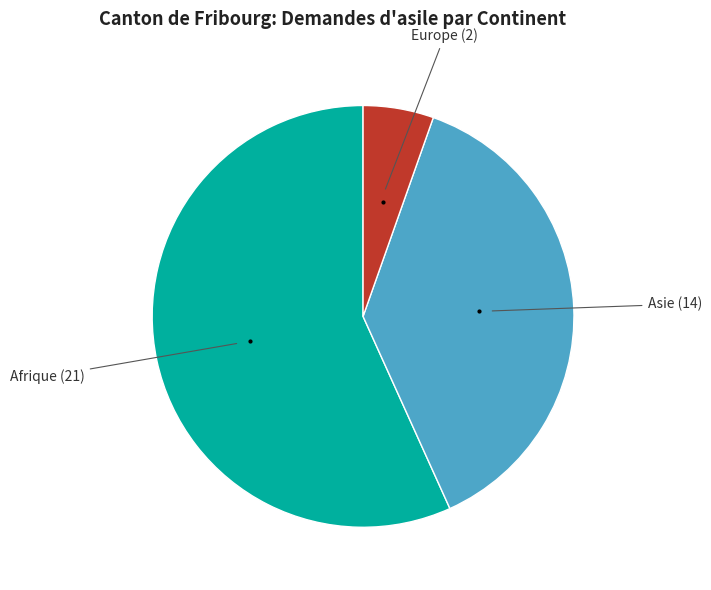

Is there any slice that represents more than half of the pie?

Yes